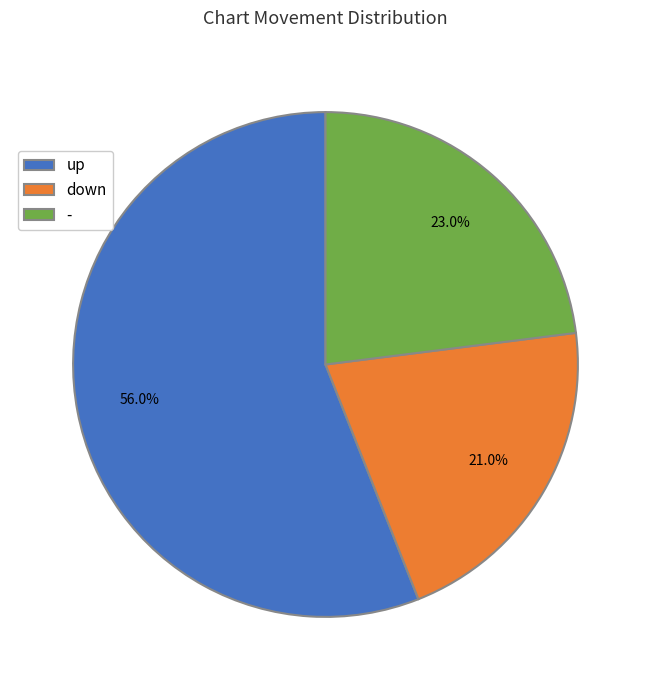

Count the number of slices in the pie.

3